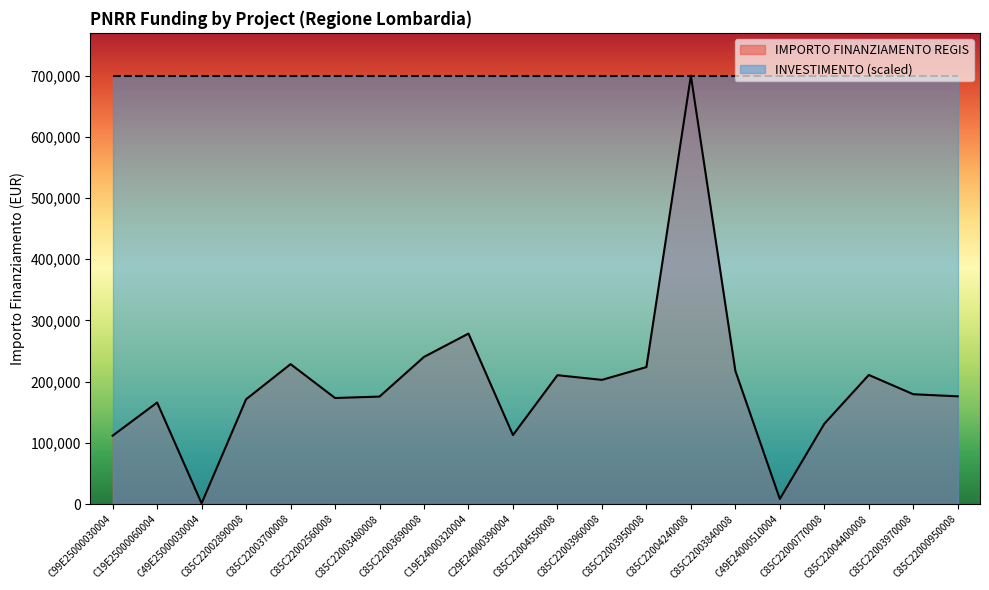

What is the change in value from C99E25000030004 to C85C22004240008?

+587974.4